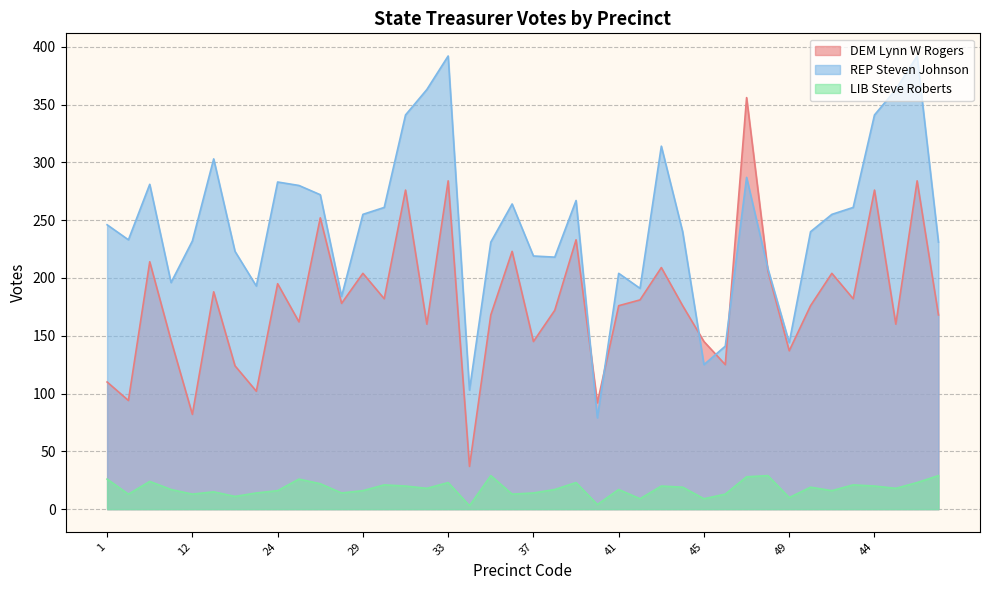

What are all the series names shown in the legend?

DEM Lynn W Rogers, REP Steven Johnson, LIB Steve Roberts